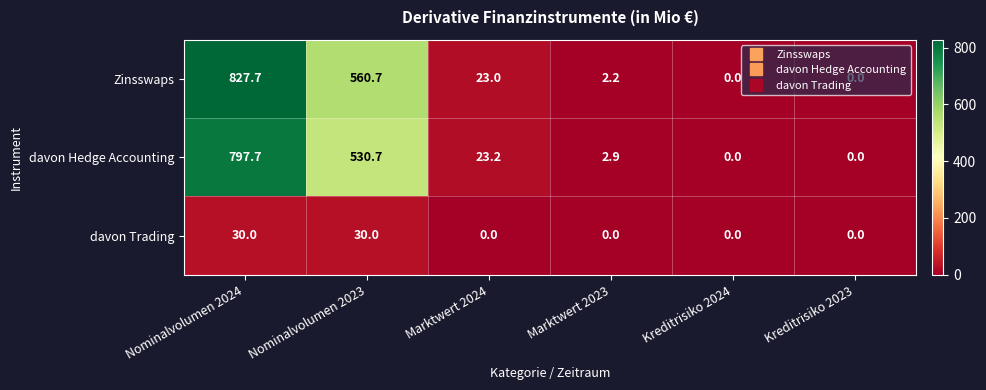

What is the difference between the second highest and second lowest values in the davon Hedge Accounting series?

530.7